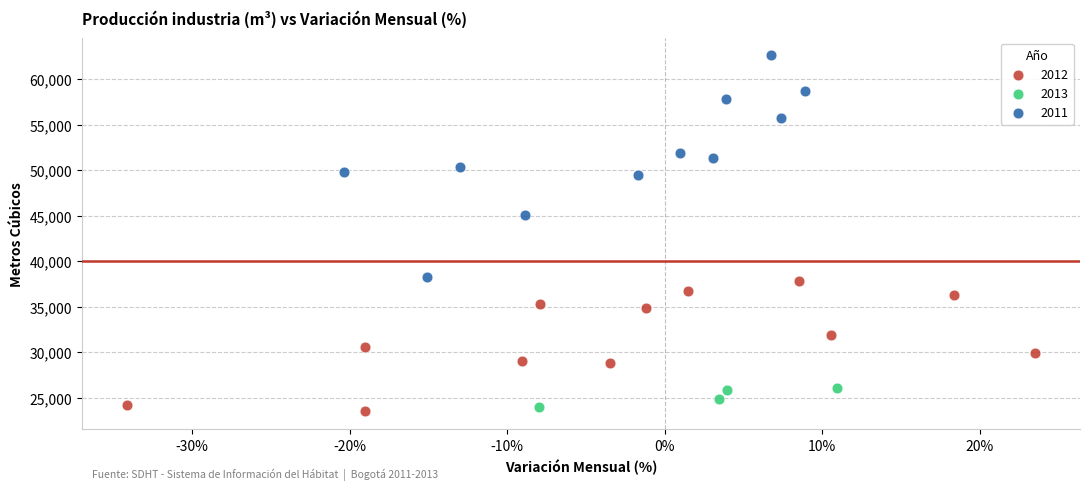

Which series reaches the maximum Y coordinate?

2011